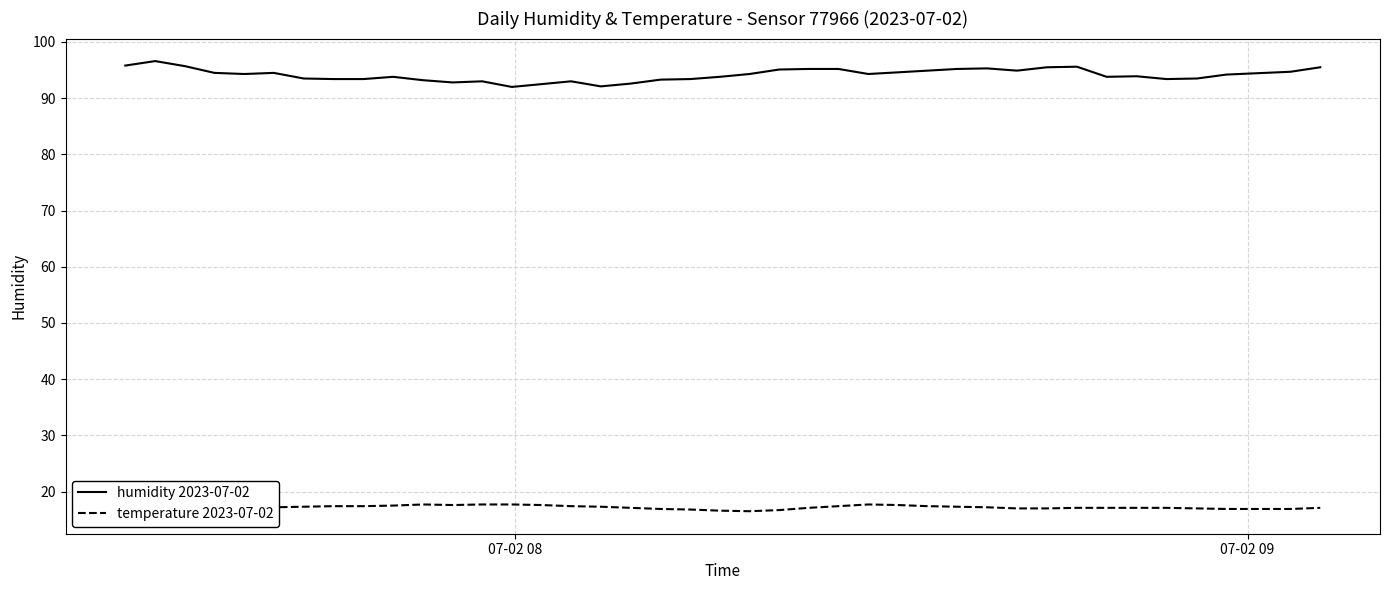

Which series has the largest total across all categories?

humidity 2023-07-02